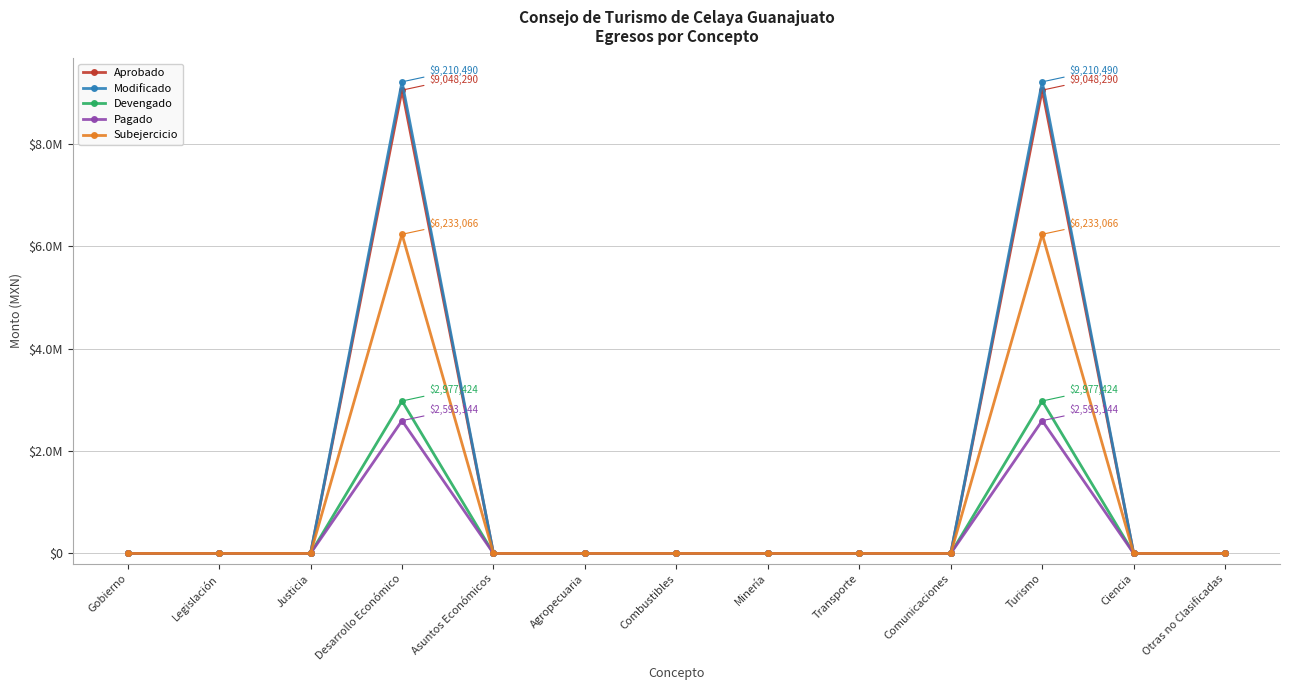

At which label does Devengado reach its peak?

Desarrollo Económico